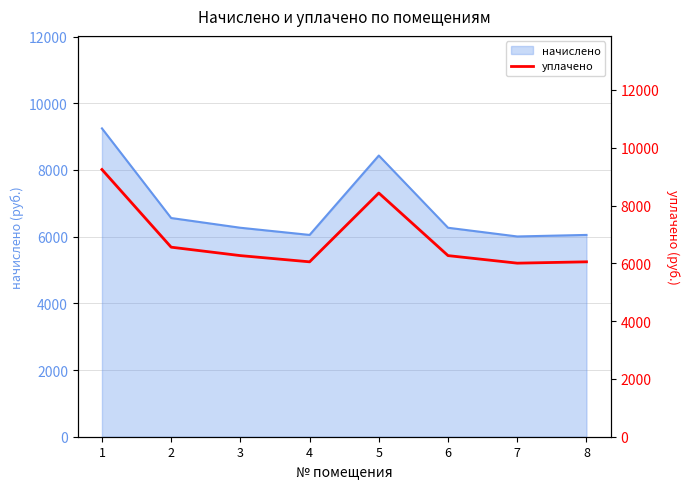

Rank the categories by value from lowest to highest.

7, 4, 8, 3, 6, 2, 5, 1